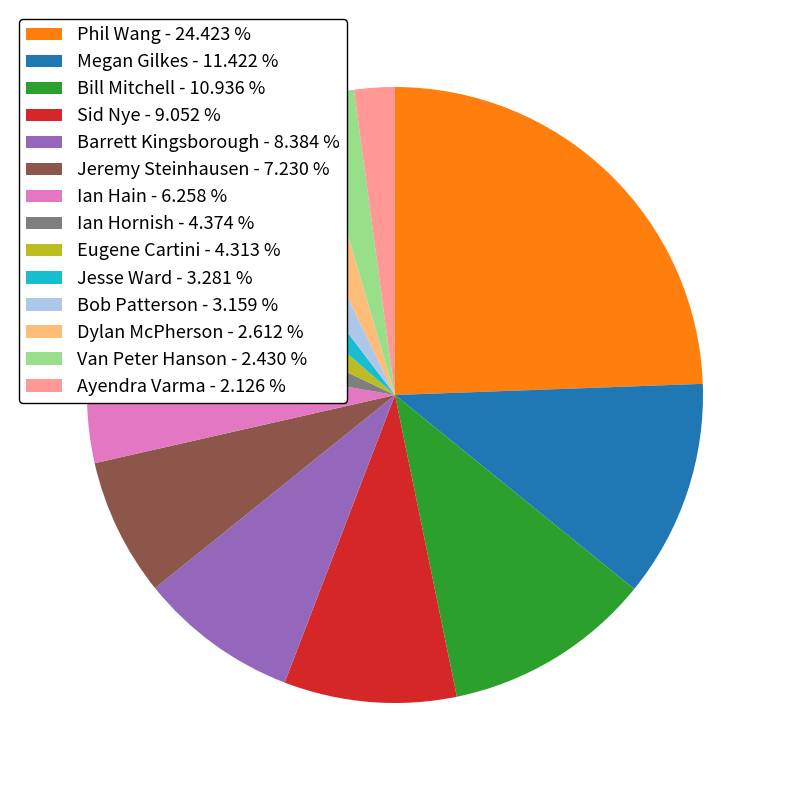

The Phil Wang slice represents 24% of the pie. True or false?

True